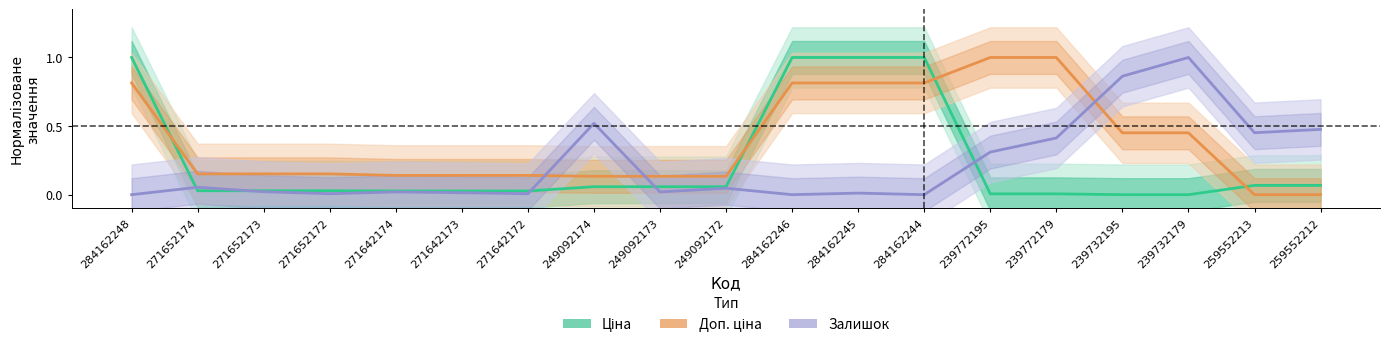

Reading left to right, transcribe all the data shown in this chart.

Ціна (Estimate): 1.0	0.0	0.0	0.0	0.0	0.0	0.0	0.1	0.1	0.1	1.0	1.0	1.0	0.0	0.0	0.0	0.0	0.1	0.1
Доп. ціна (Partial): 0.8	0.2	0.2	0.2	0.1	0.1	0.1	0.1	0.1	0.1	0.8	0.8	0.8	1.0	1.0	0.5	0.5	0.0	0.0
Залишок (Forecast): 0.0	0.1	0.0	0.0	0.0	0.0	0.0	0.5	0.0	0.0	0.0	0.0	0.0	0.3	0.4	0.9	1.0	0.5	0.5